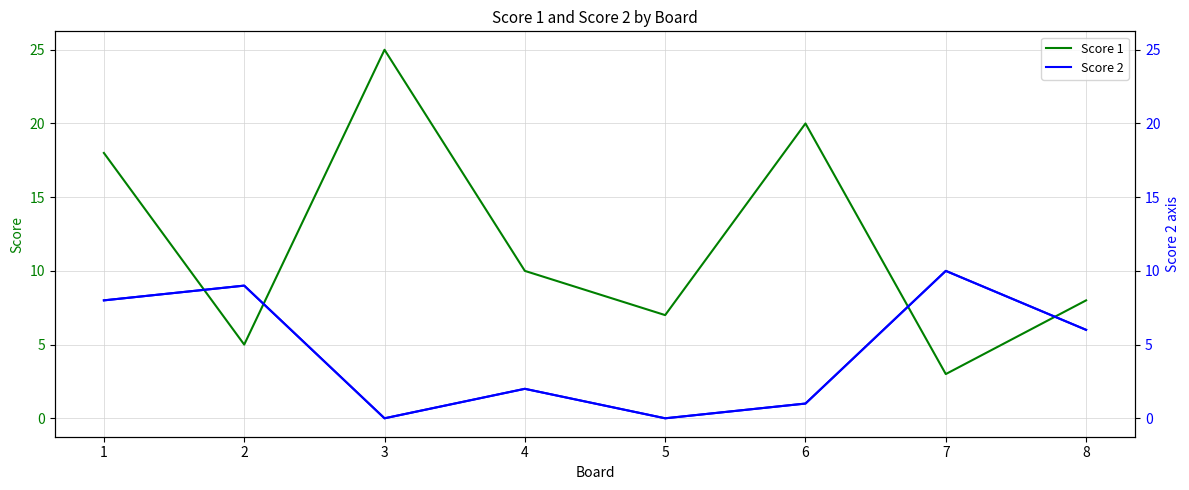

How many times do Score 2 and Score 1 cross each other?

4